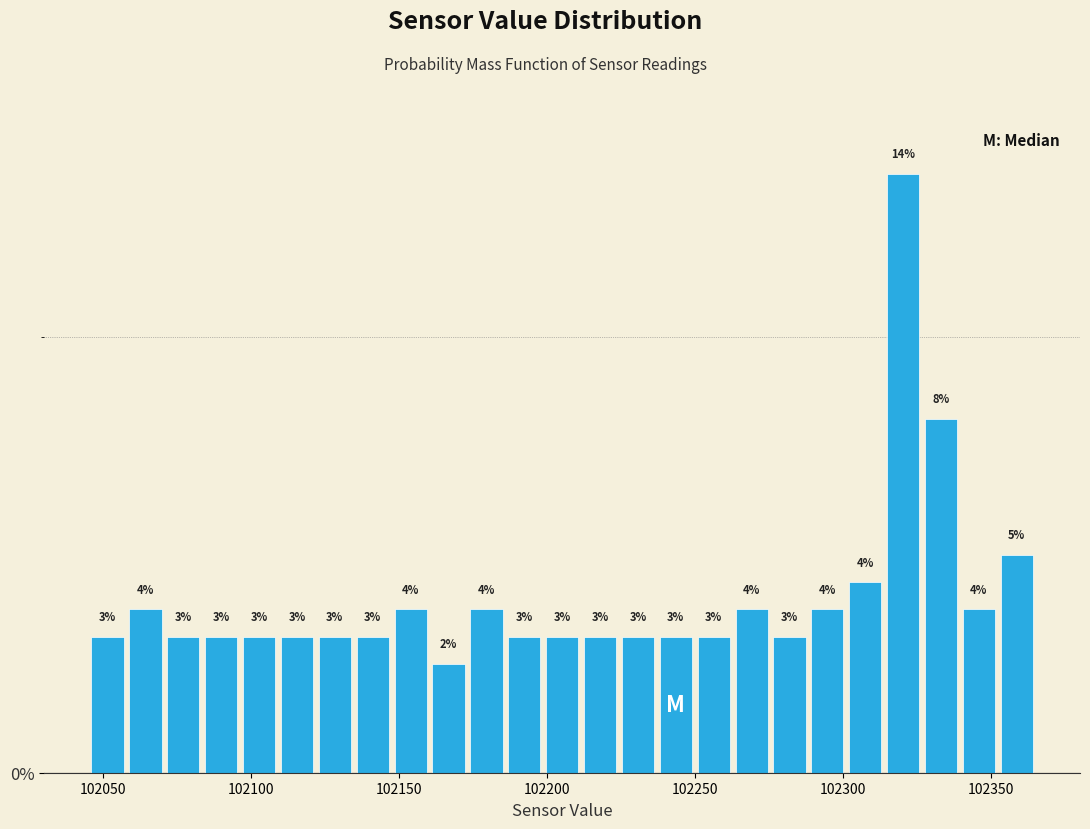

Around what value on the x-axis is the tallest bar? Give the approximate position of its centre, as read against the axis.

102320